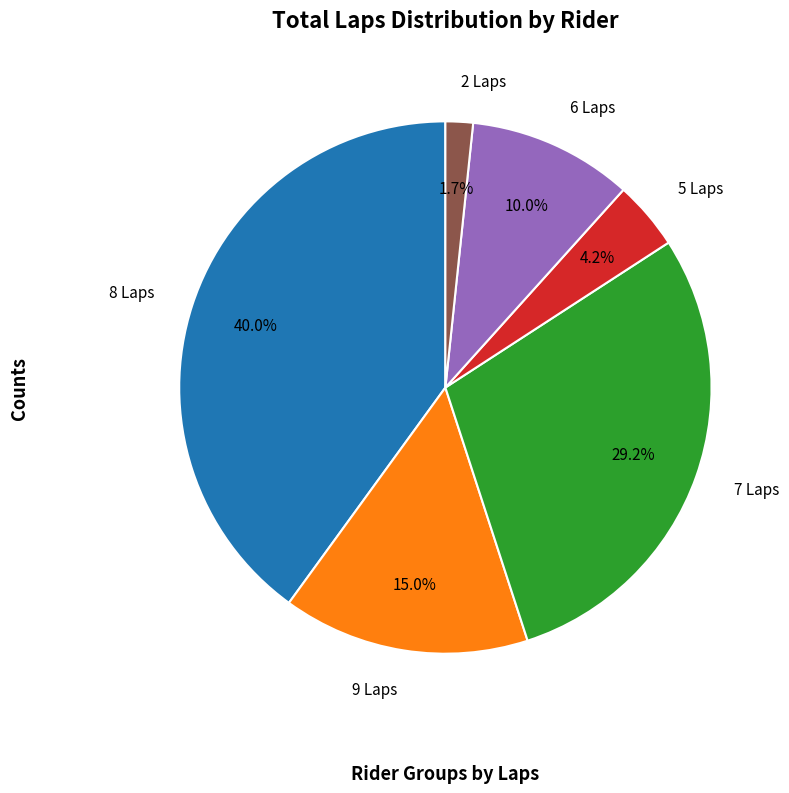

Which has a higher value, 7 Laps or 6 Laps?

7 Laps